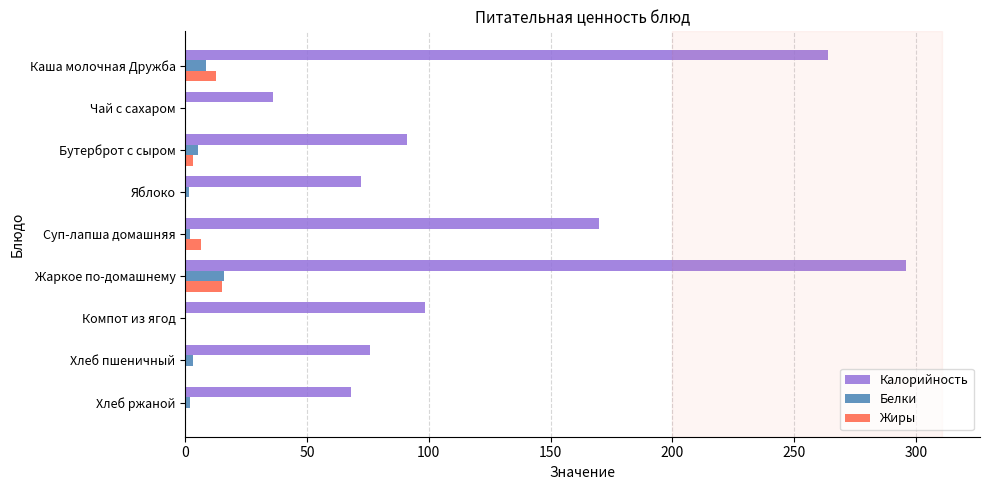

Between Суп-лапша домашняя and Хлеб ржаной, which series saw the biggest shift?

Калорийность